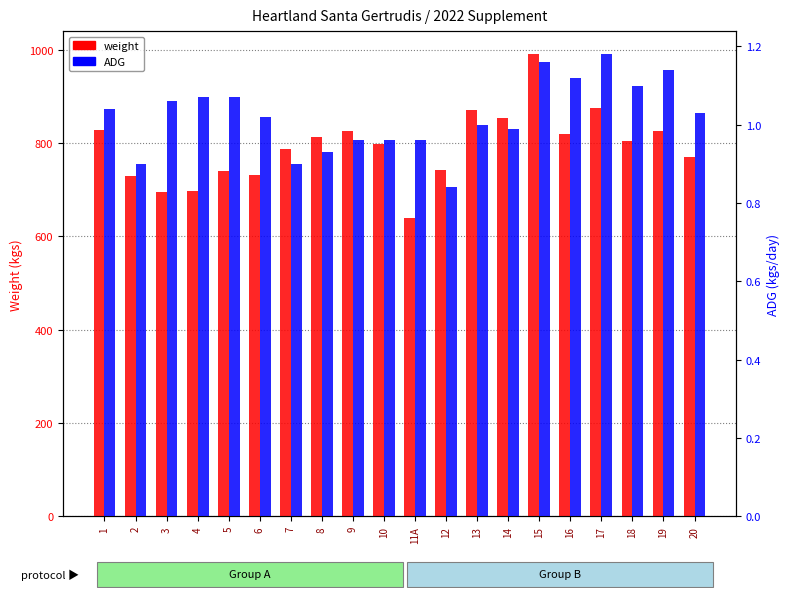

Which category has the highest value in the ADG series?

17